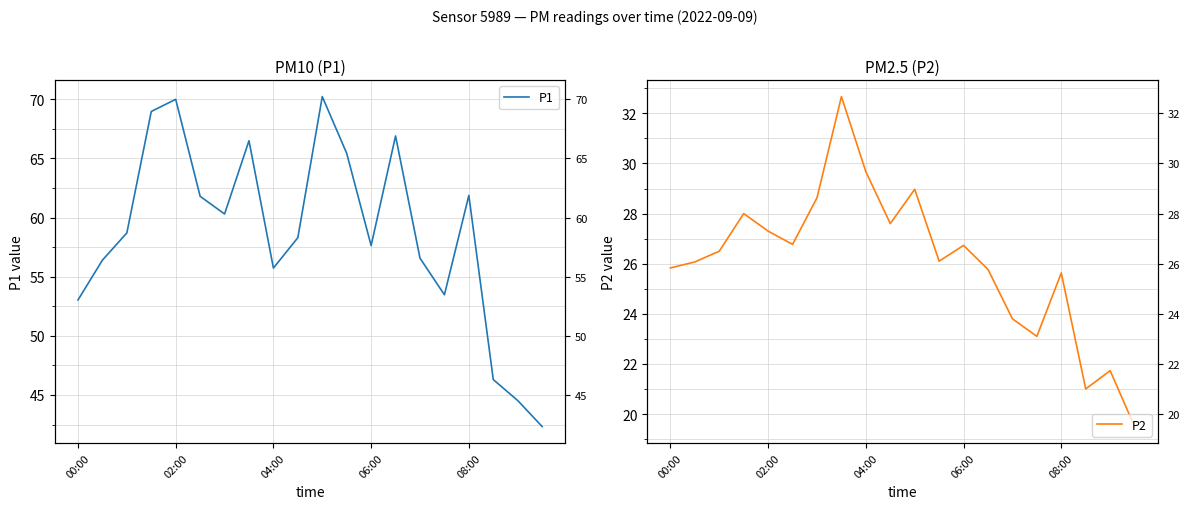

Rank the series by their maximum value, from lowest to highest.

P2, P1